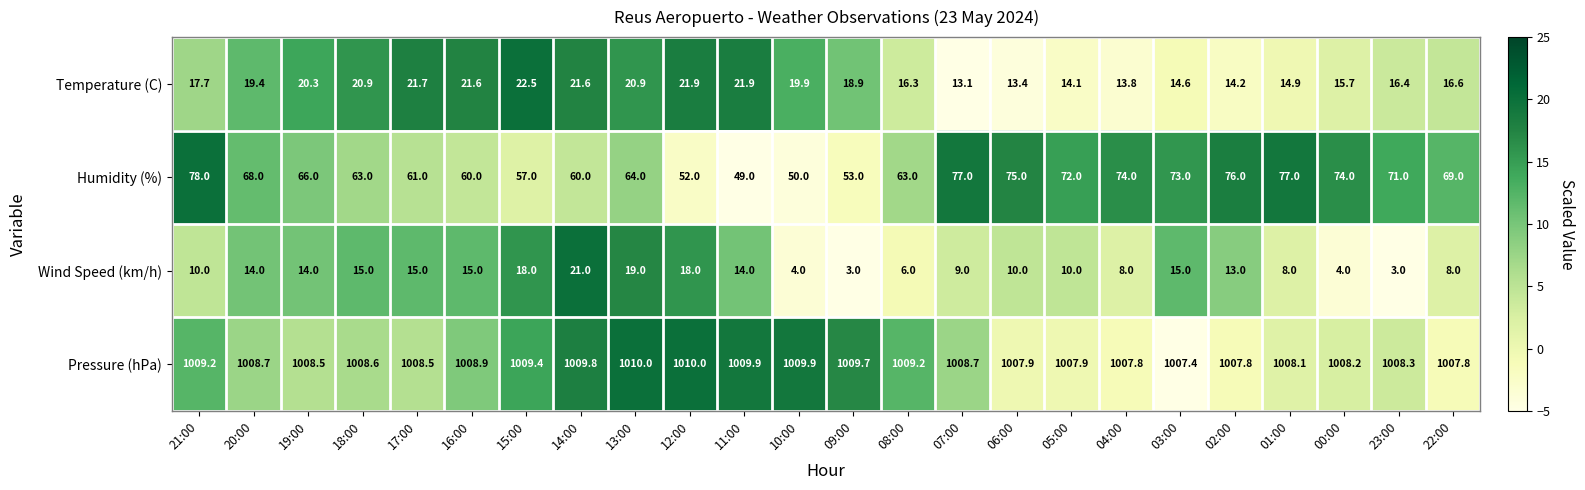

Where is Temperature (C) nearest to the value 17?

22:00